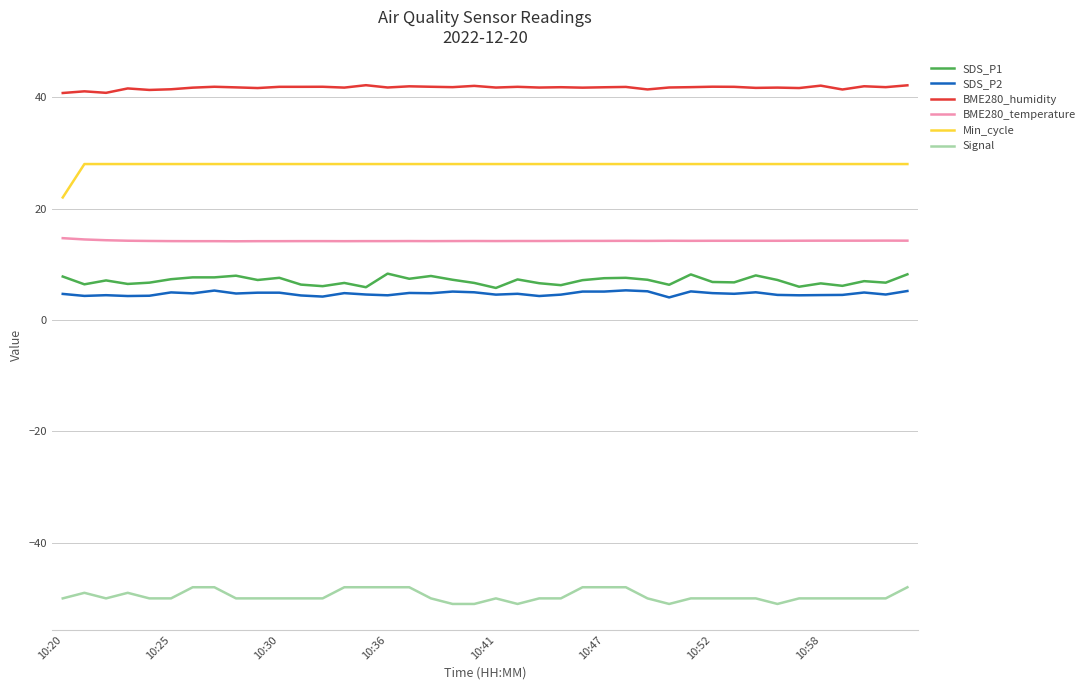

What is the difference between the maximum and minimum values in the Signal series?

3.0